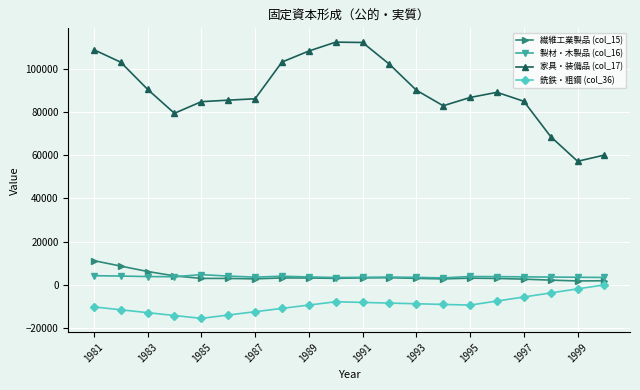

At how many categories does at least one series exceed 74060?

17